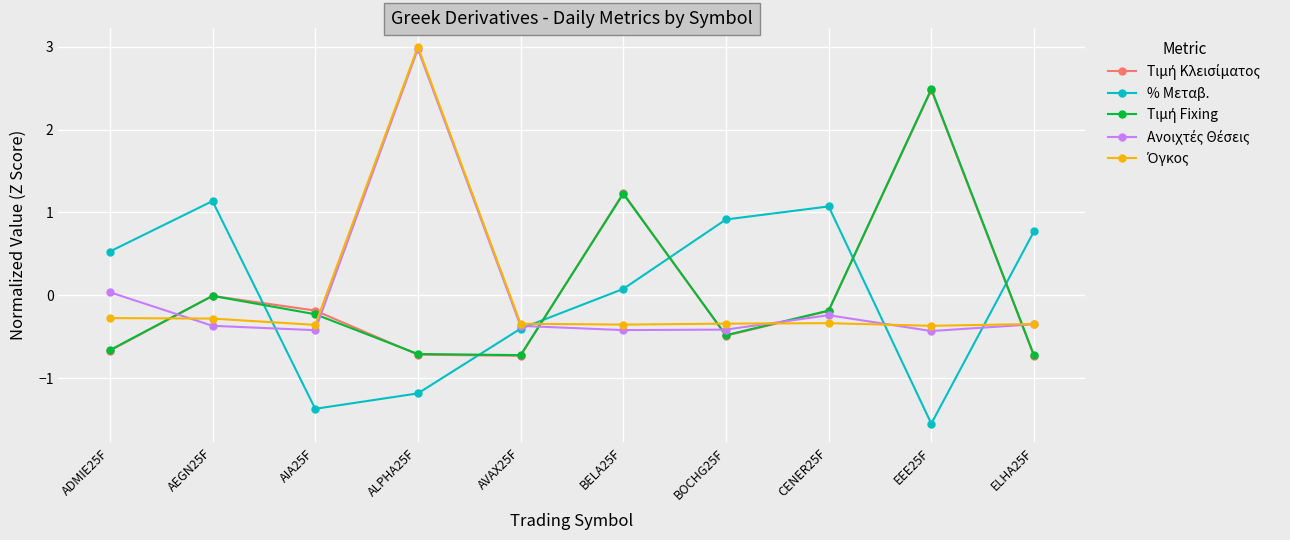

How many lines are shown in the chart?

5